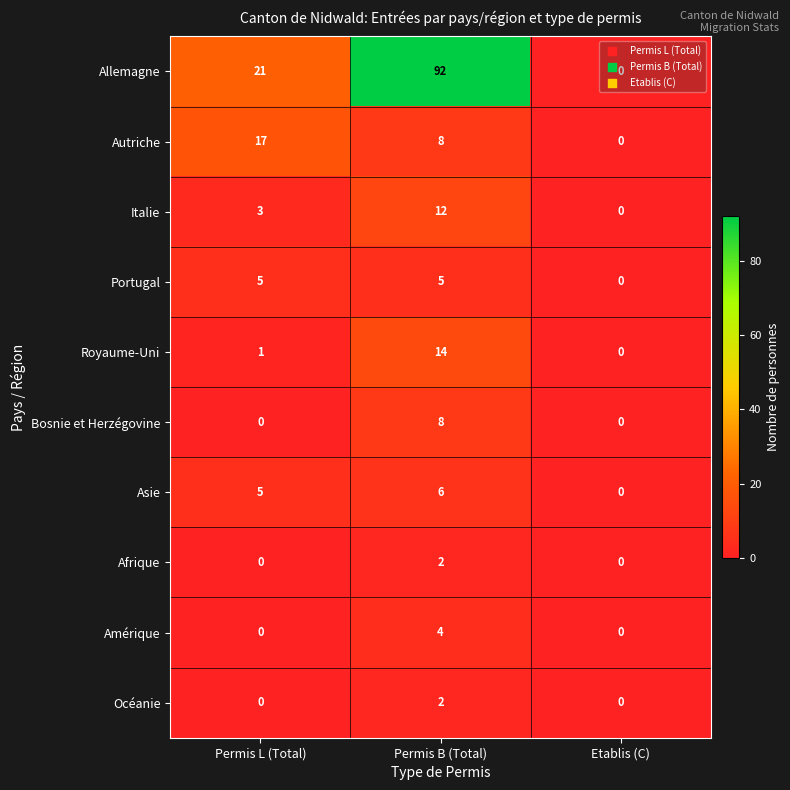

Where is Autriche nearest to the value 8?

Permis B (Total)